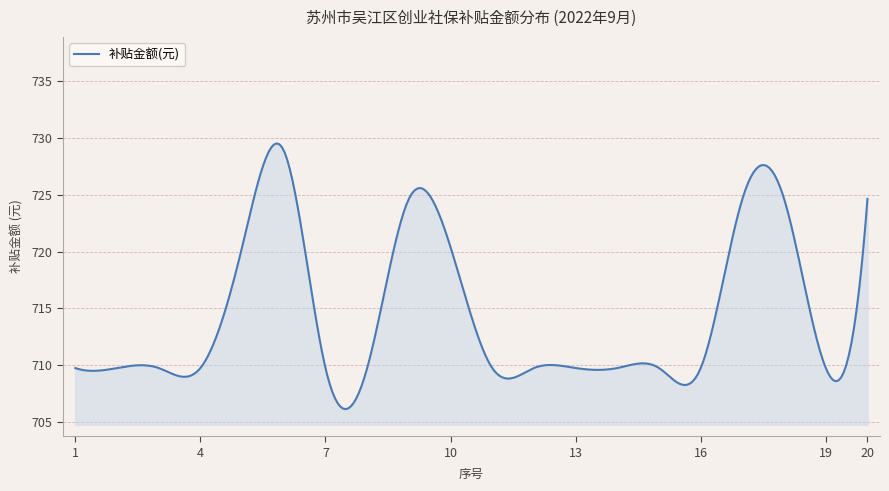

Count the number of data series in this chart.

1